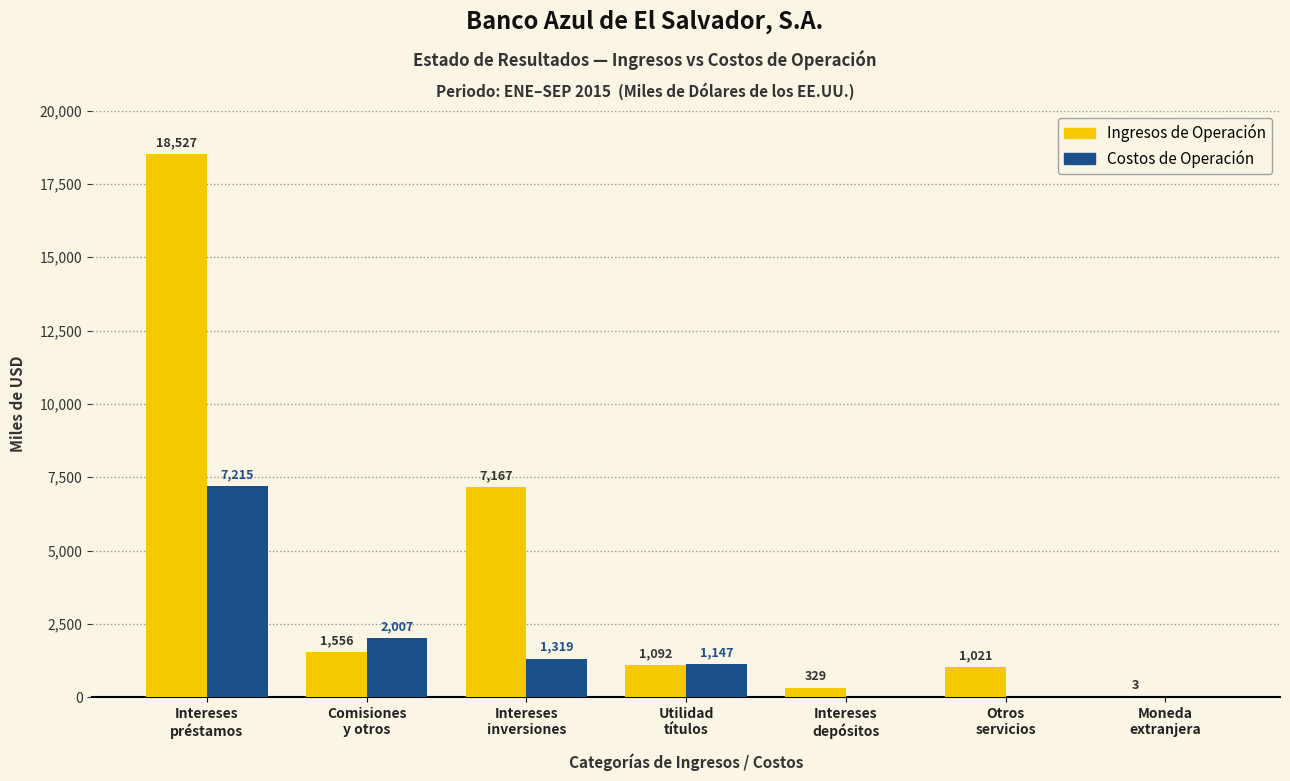

Are the bars horizontal?

No